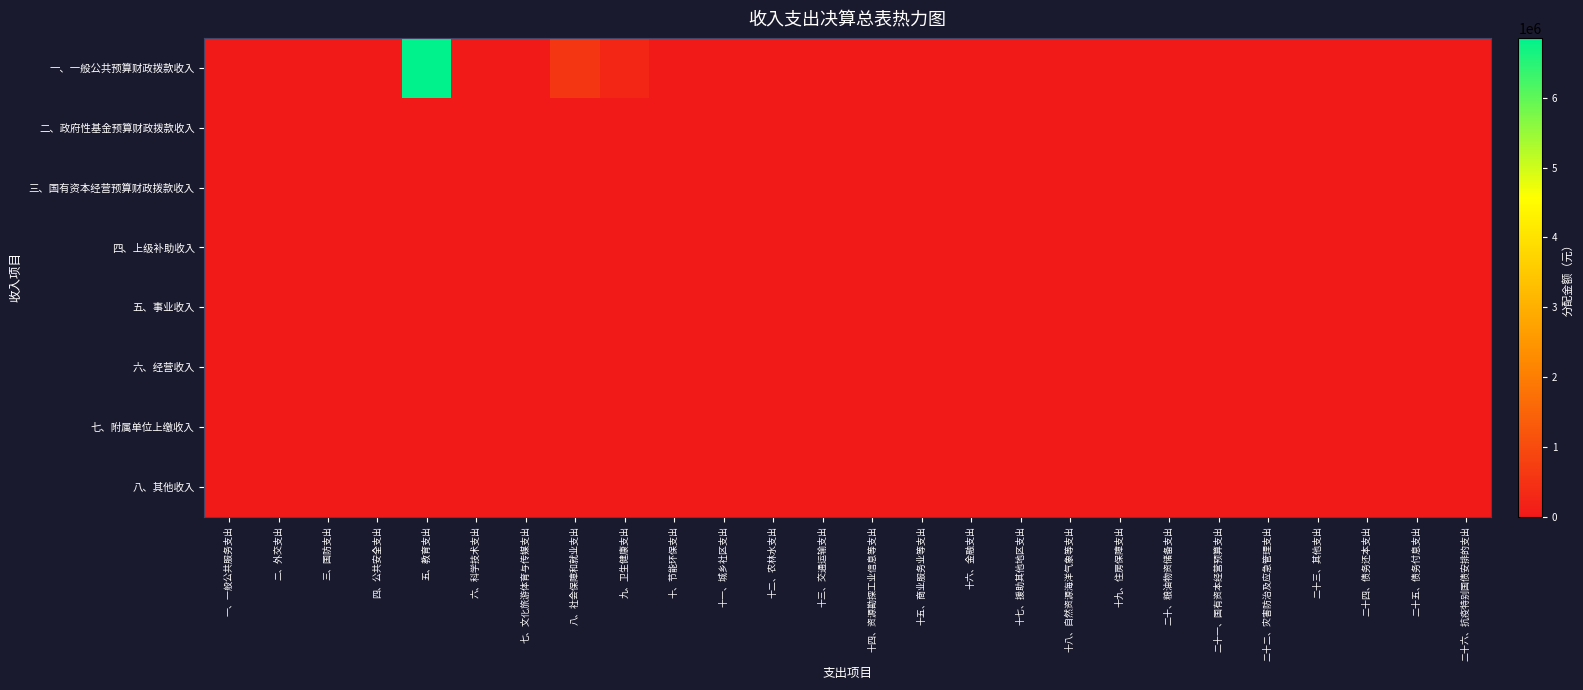

Which series has the widest spread of values?

一、一般公共预算财政拨款收入